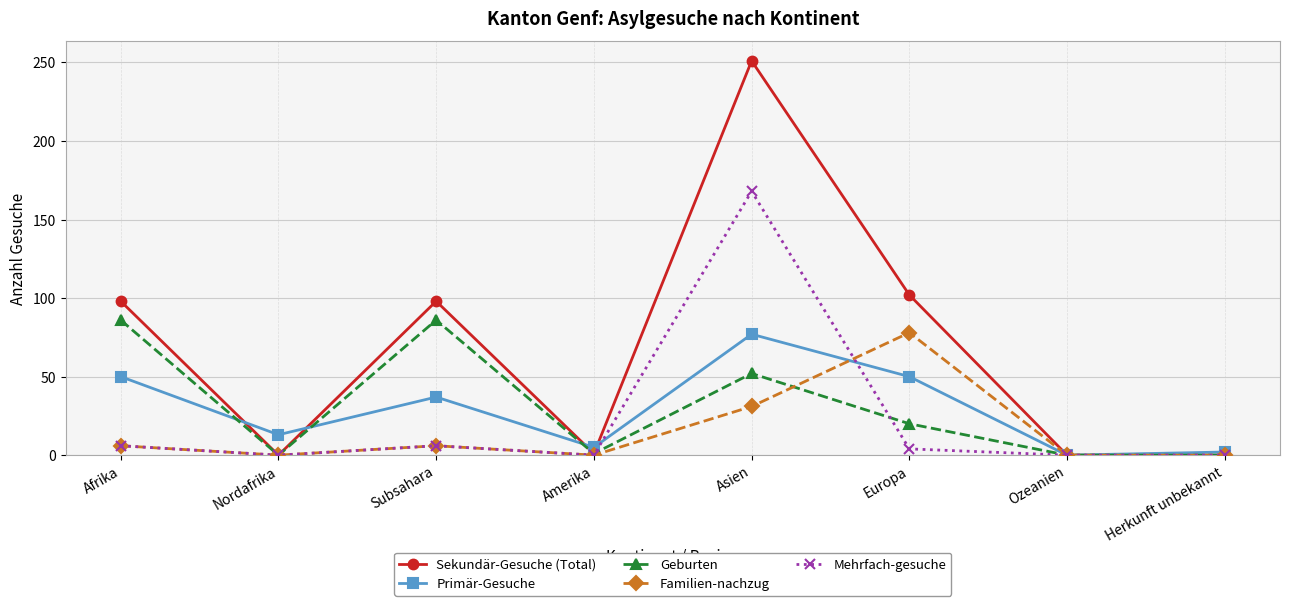

What is the label of the 2nd point from the right?

Ozeanien